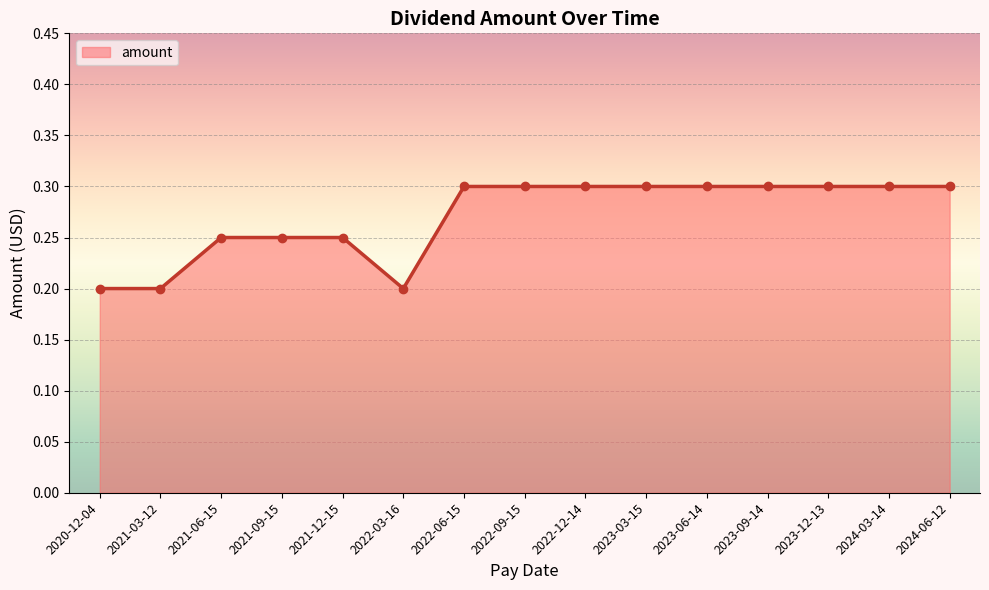

What is the greatest value displayed?

0.3